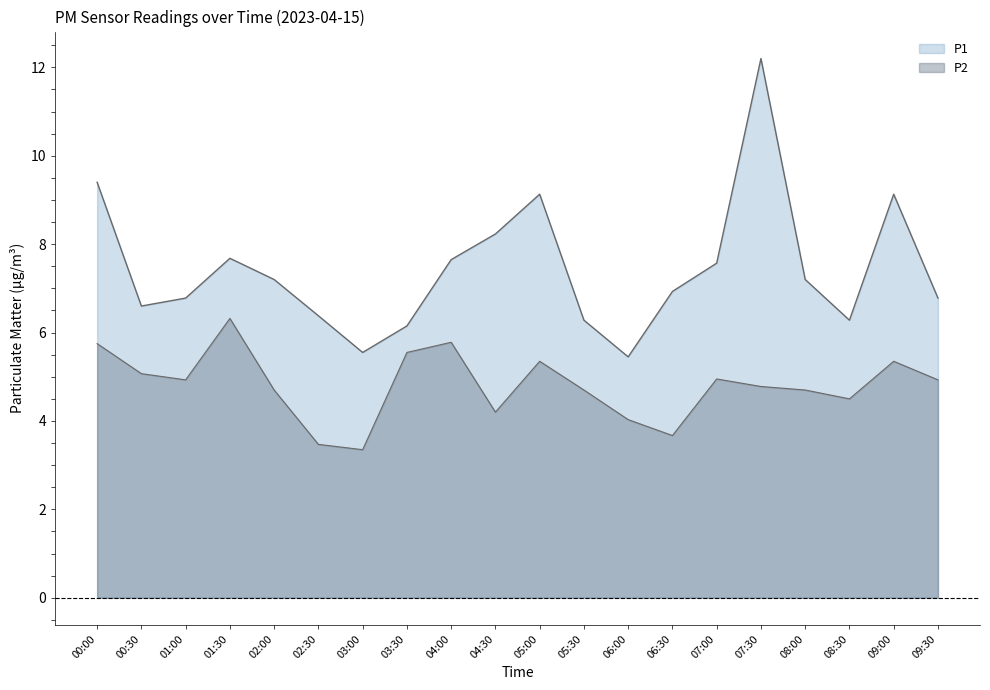

True or false: P1 and P2 cross at least once.

False